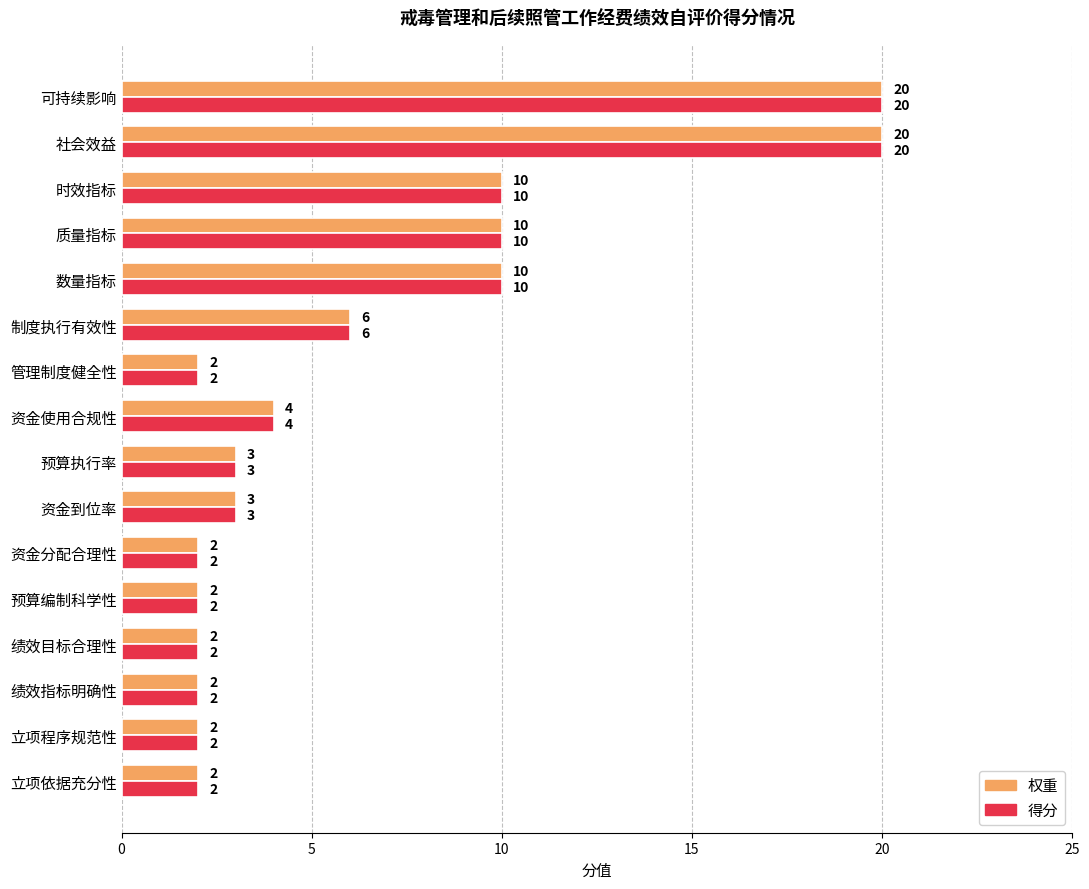

What is the difference between the maximum and minimum values in the 权重 series?

18